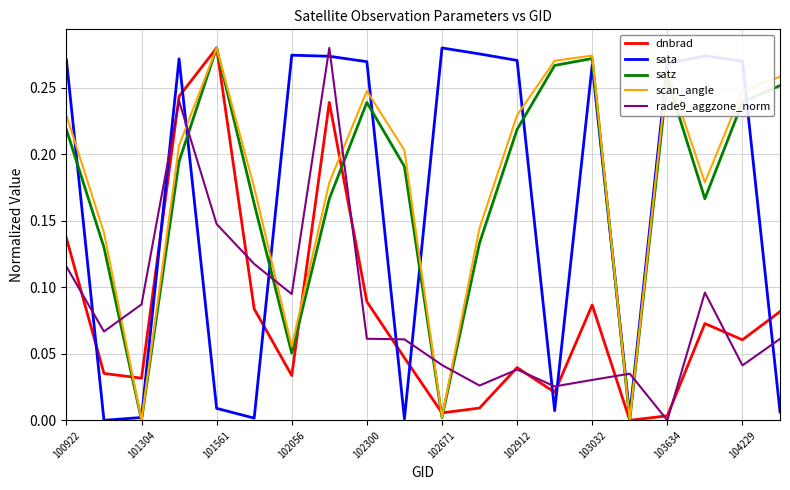

Which series ends up on top after the final intersection of sata and dnbrad?

dnbrad